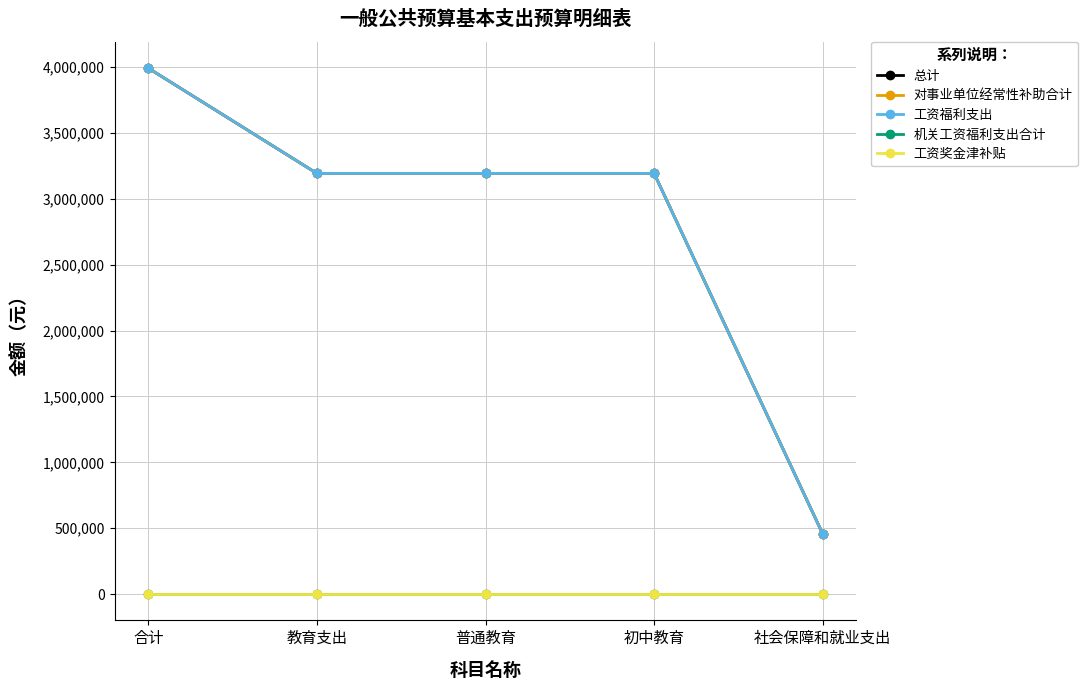

List the labels in order of 机关工资福利支出合计 value, smallest first.

合计, 教育支出, 普通教育, 初中教育, 社会保障和就业支出